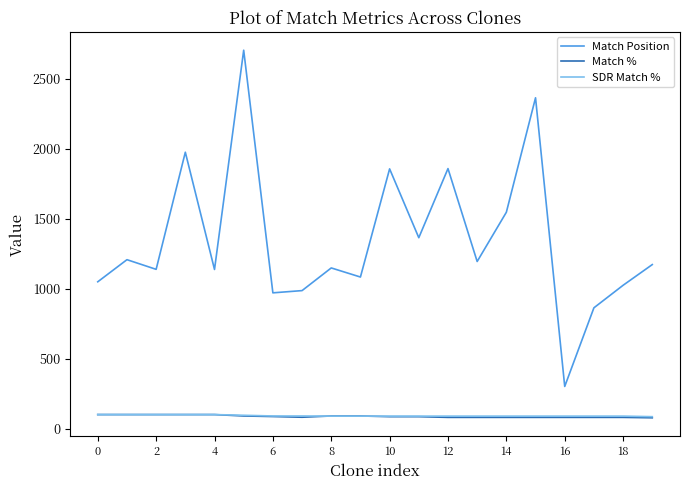

True or false: Match % and Match Position cross at least once.

False